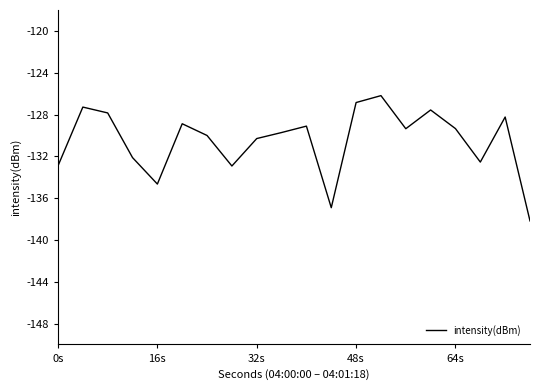

What is the maximum value shown in the chart?

-126.2